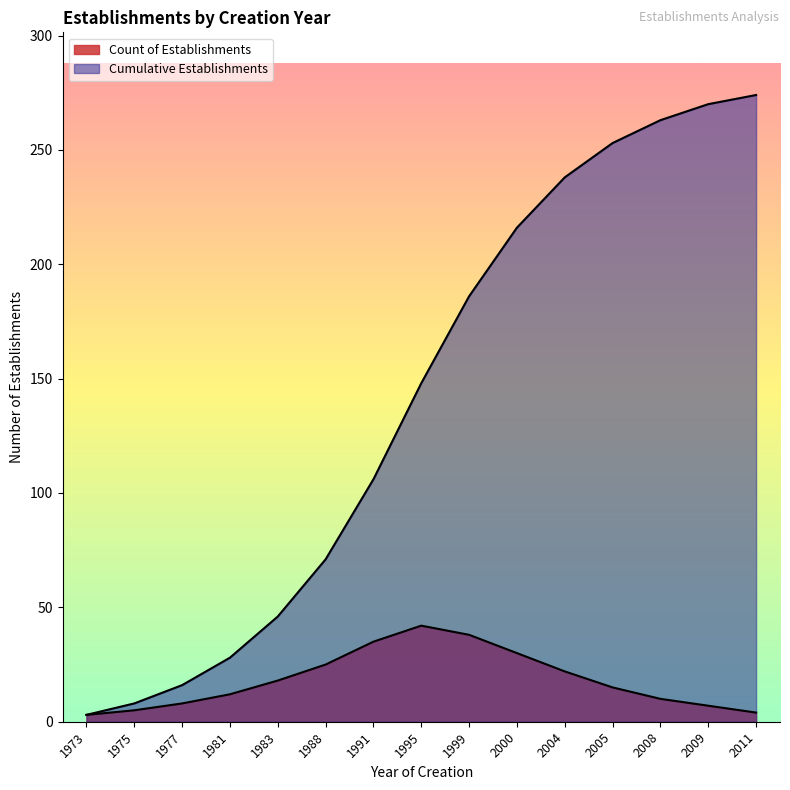

Between 1995 and 1975, which is larger?

1995